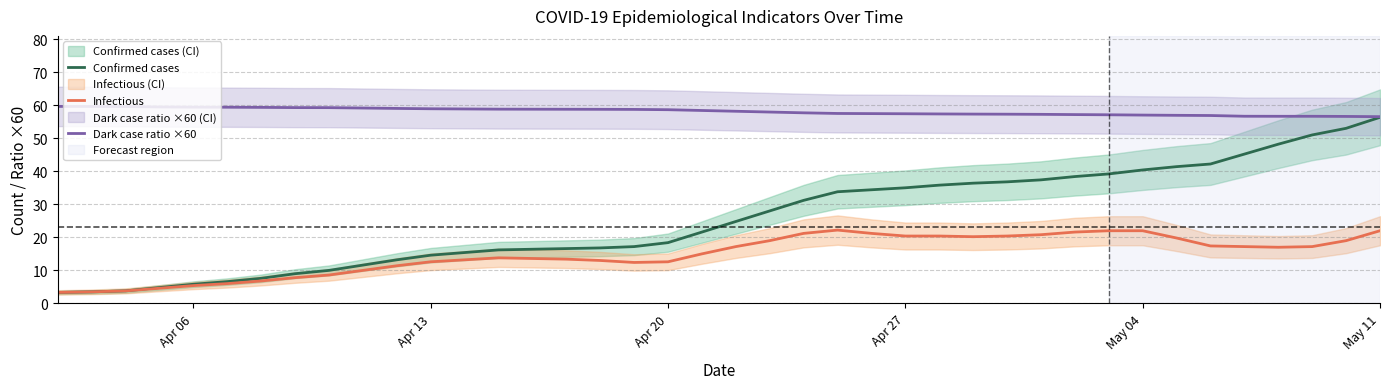

What are all the series names shown in the legend?

Confirmed cases, Infectious, Dark case ratio ×60